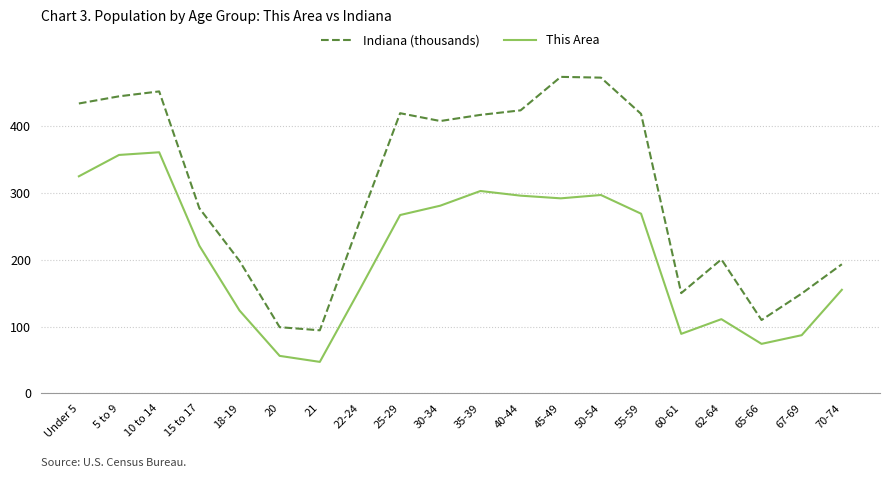

At which label does This Area first exceed 267?

Under 5